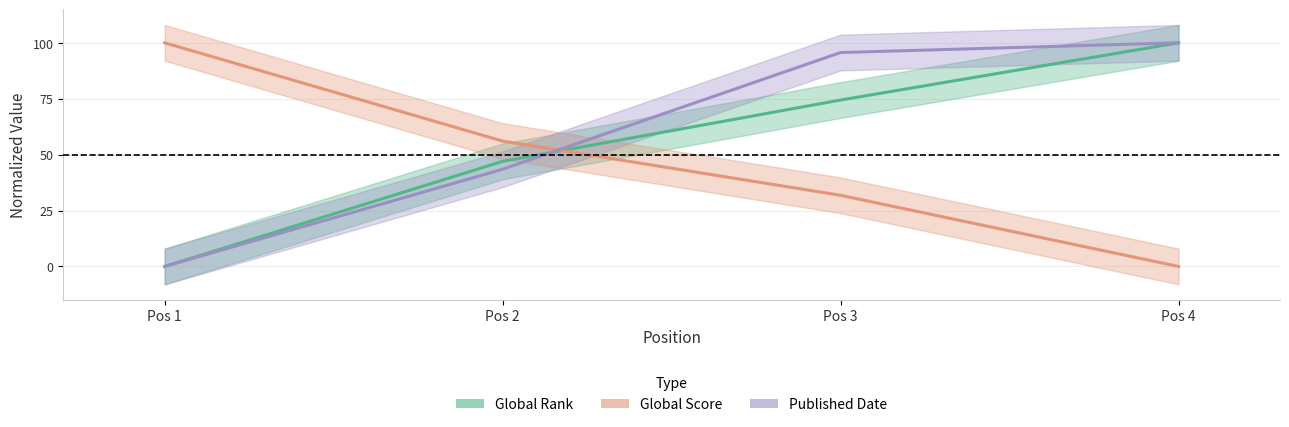

What is the maximum value for Published Date?

100.0